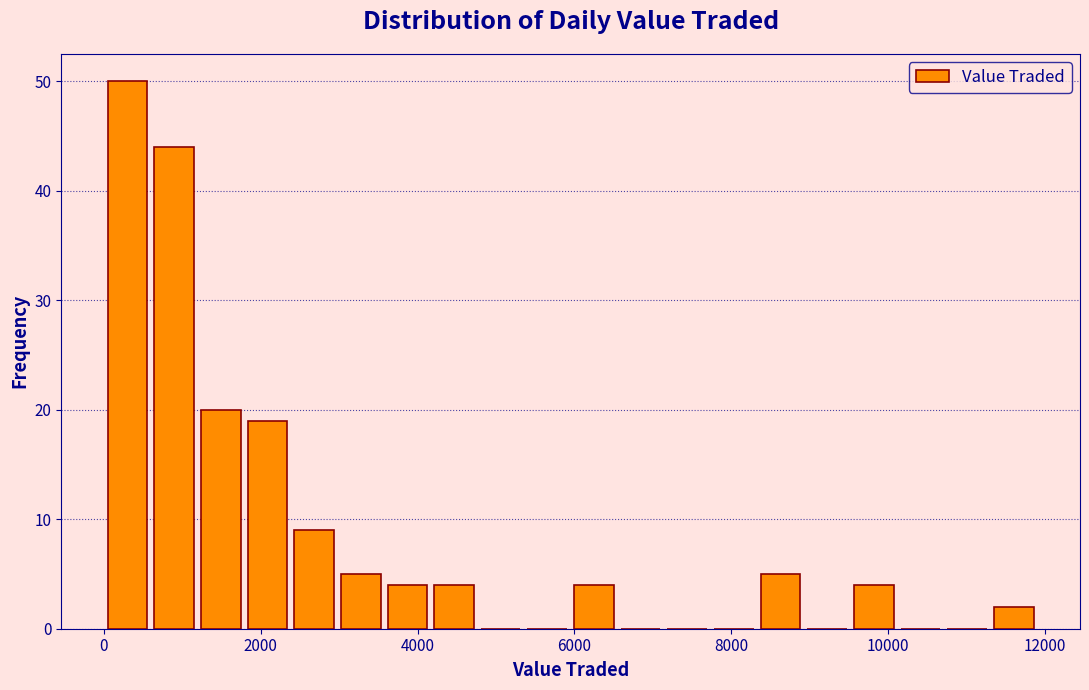

Around what value on the x-axis is the tallest bar? Give the approximate position of its centre, as read against the axis.

400